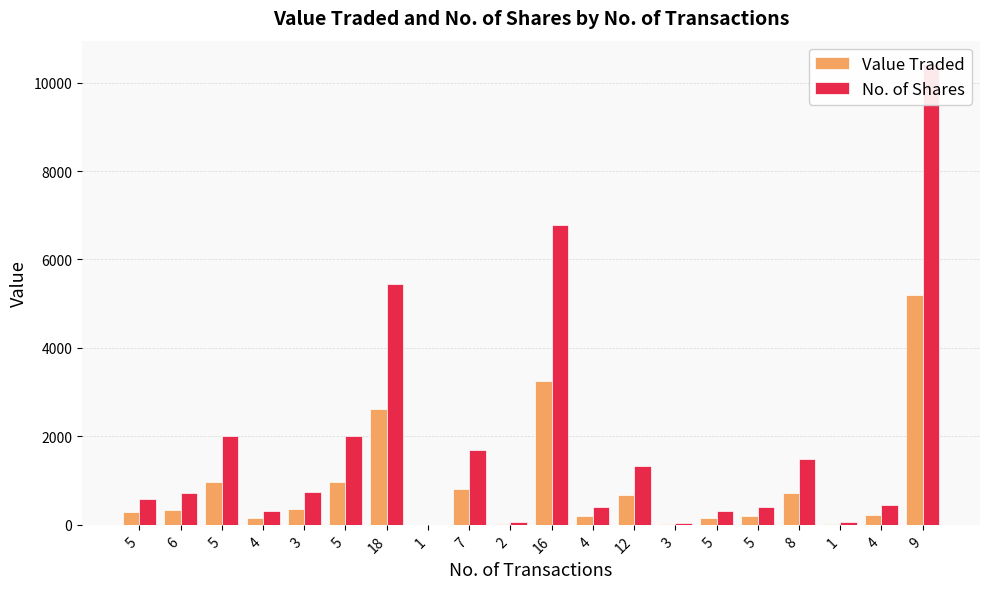

The No. of Shares series shows 596 at 5. True or false?

True